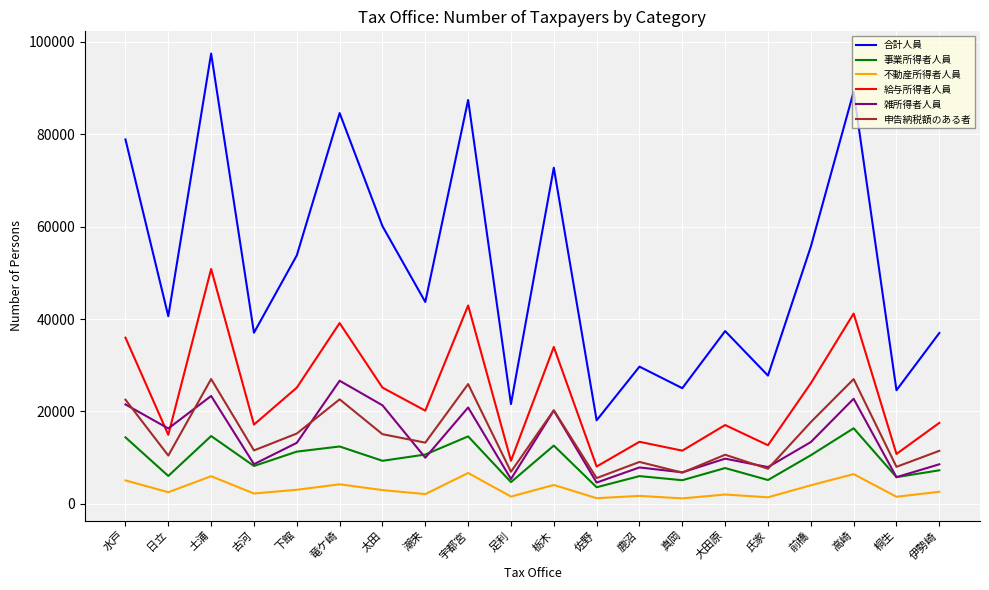

What is the highest value of the 申告納税額のある者 series?

27010